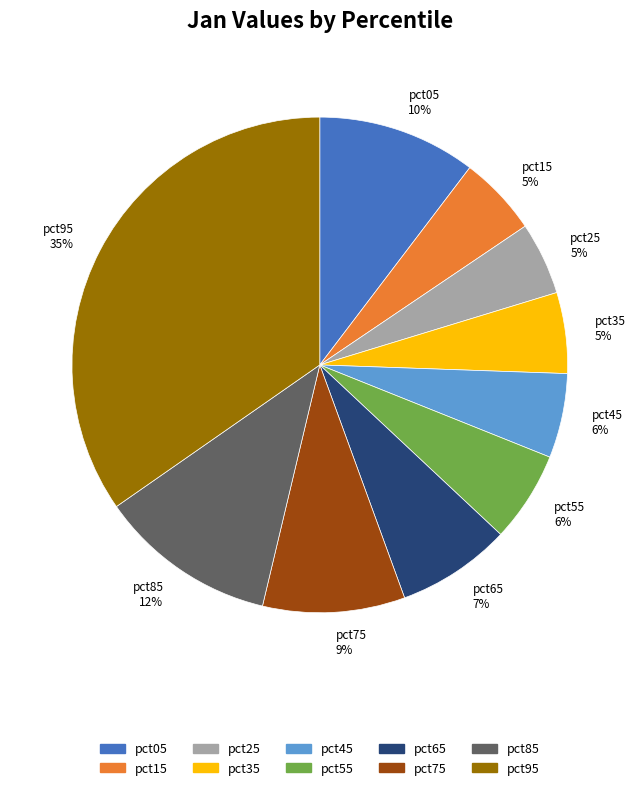

Does any single category account for the majority?

No